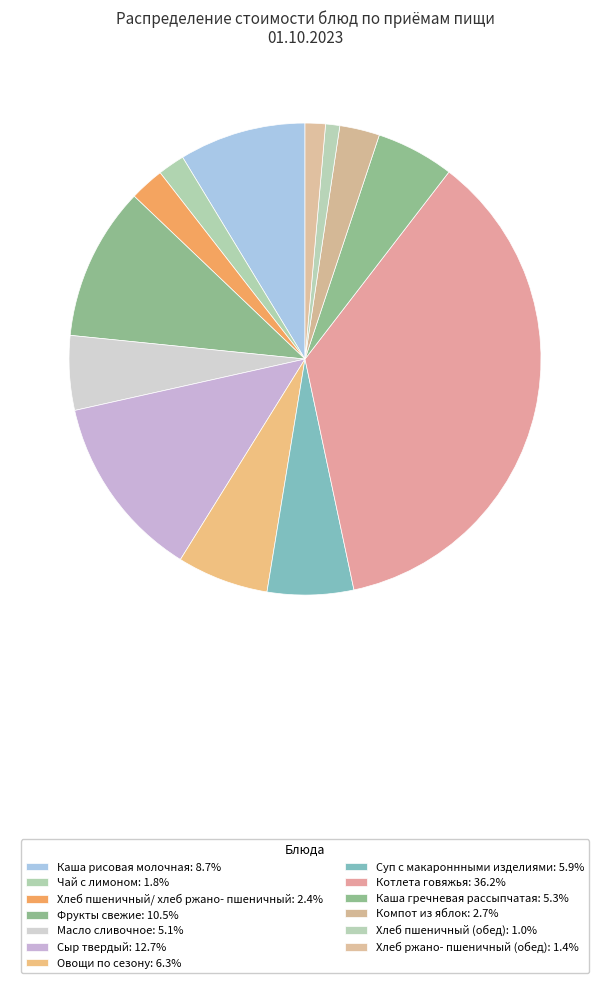

How many slices are in this pie chart?

13